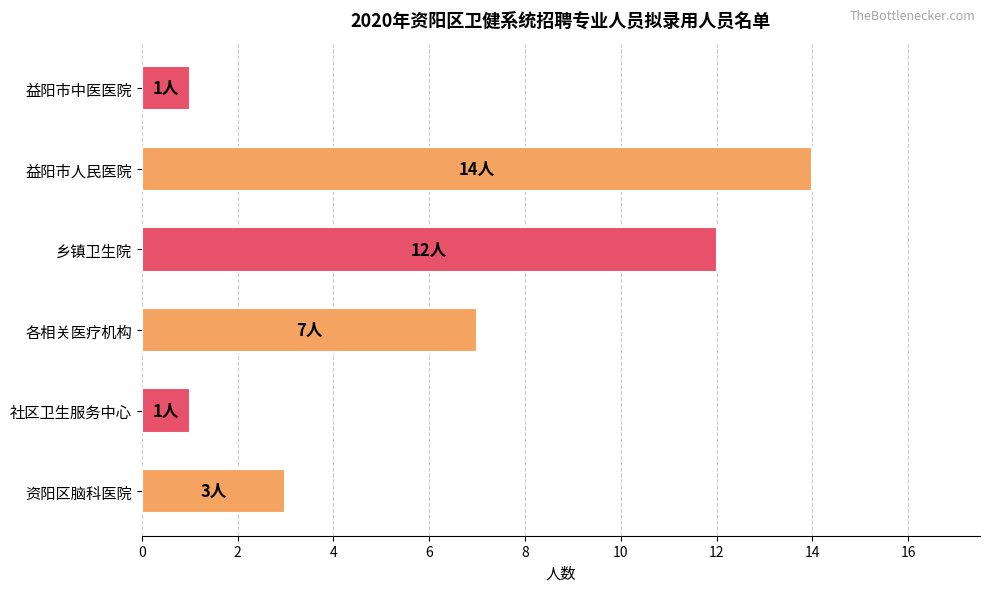

What is the minimum value shown in the chart?

1